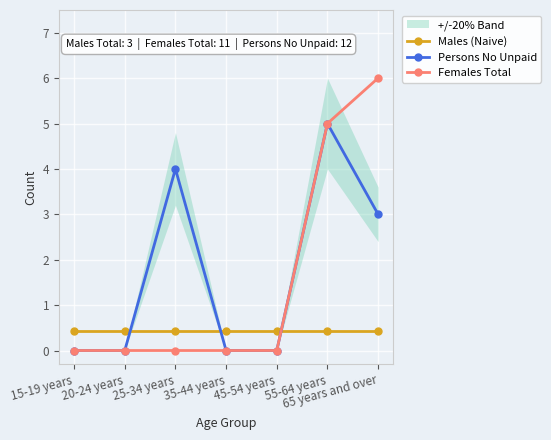

What position from the left is 35-44 years?

4